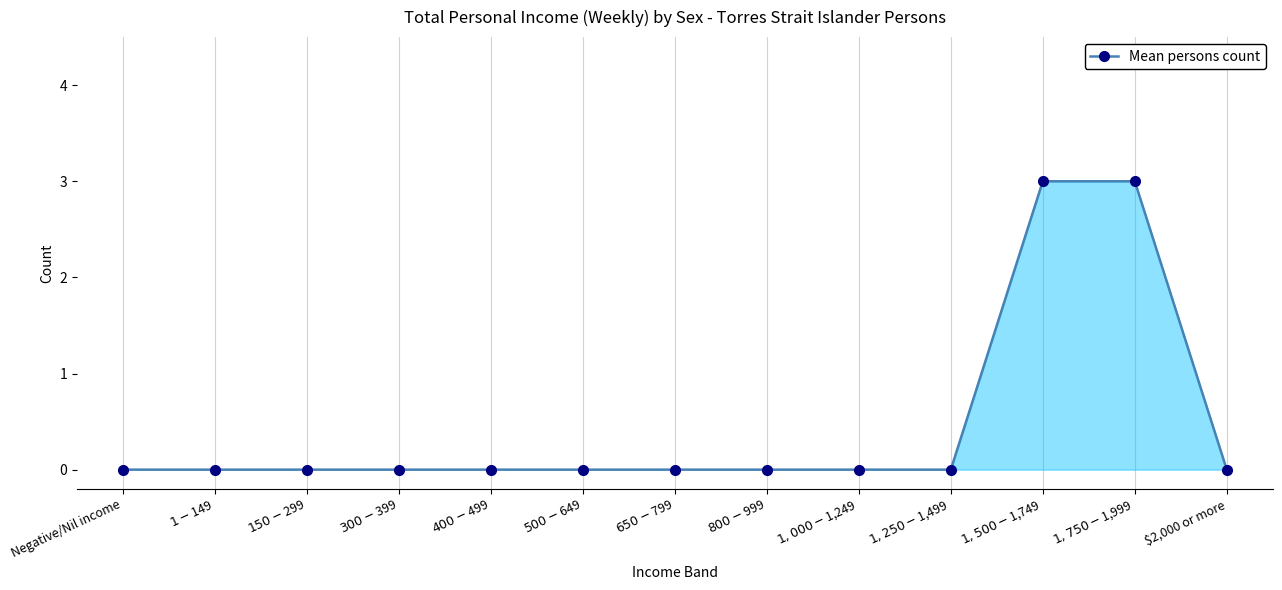

Reading right to left, transcribe all the data shown in this chart.

0	3	3	0	0	0	0	0	0	0	0	0	0